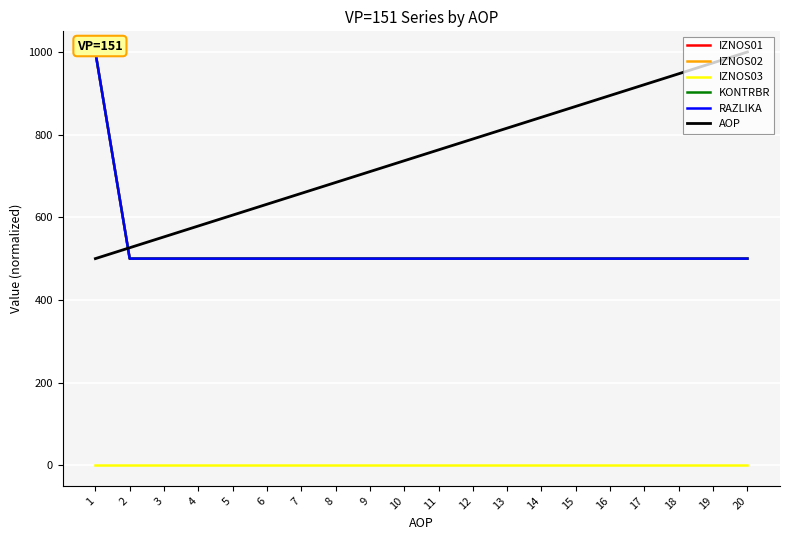

Is the value of IZNOS03 at 19 greater than the value of IZNOS02 at 4?

No